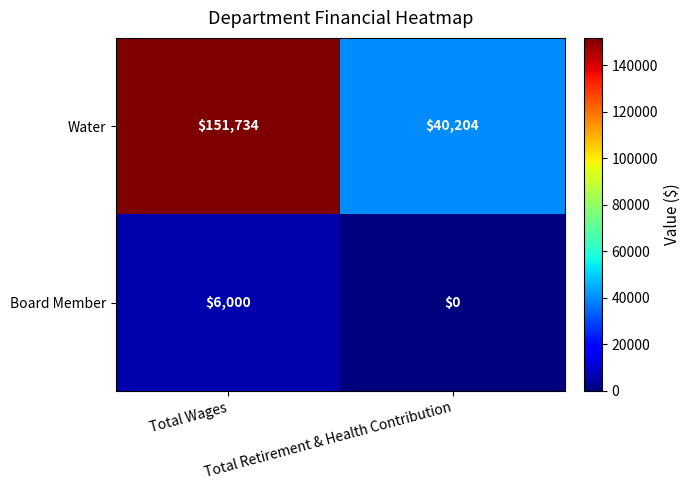

At how many categories does at least one series exceed 3529?

2